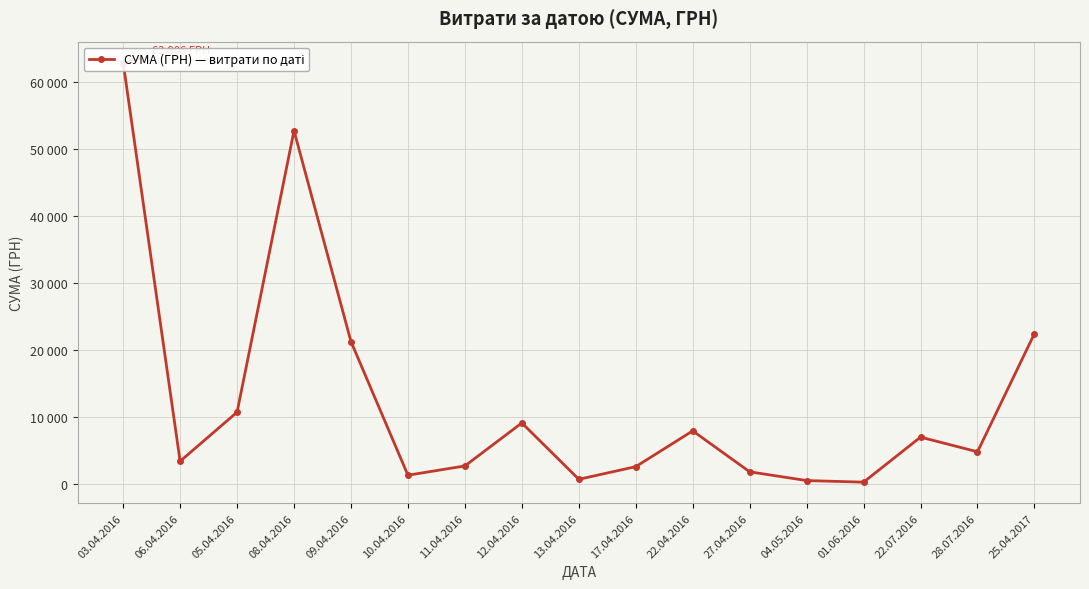

How many values are below 4798?

8